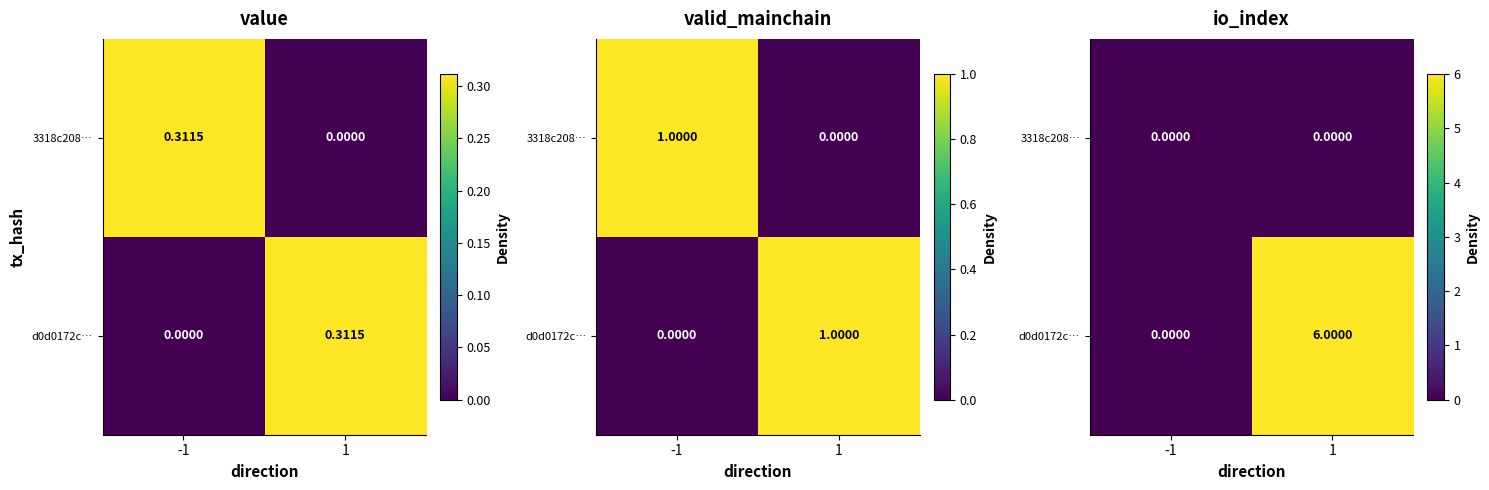

At -1, list the series in order from largest to smallest.

3318c208…, d0d0172c…